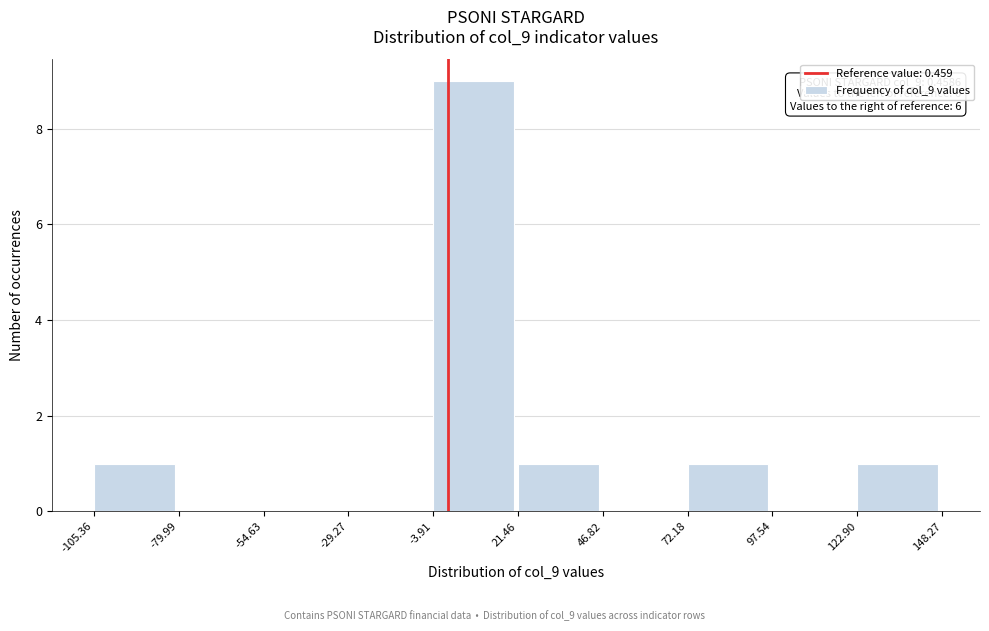

Over which range of the x-axis is the bar tallest?

-3.91 to 21.46